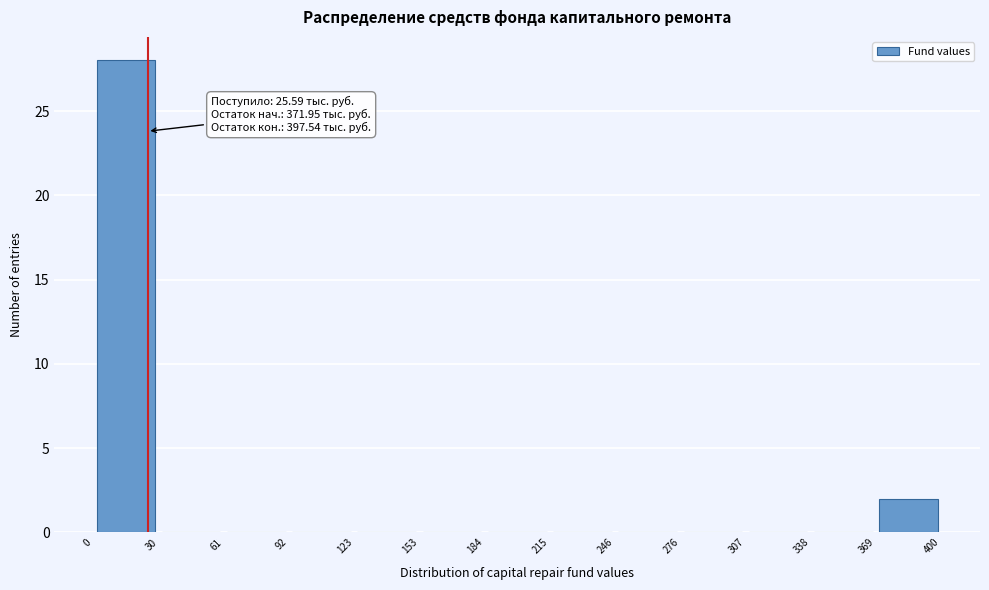

Which range on the x-axis has the tallest bar?

0 to 30